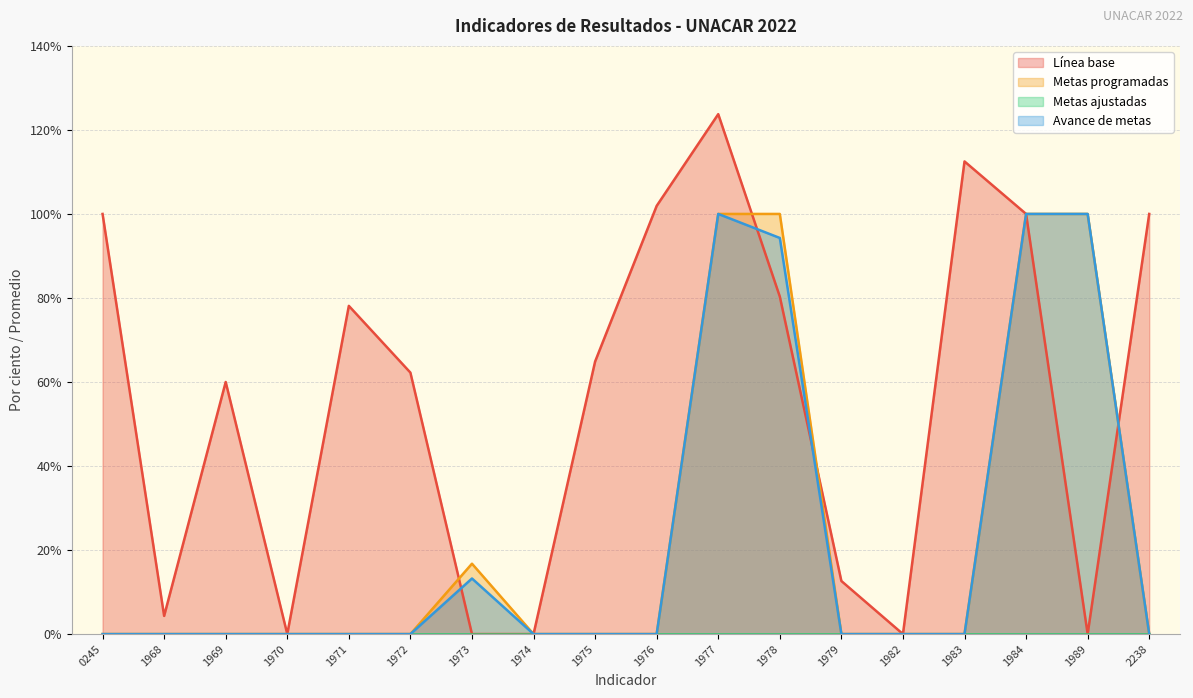

How many data points in Metas programadas are above 0?

5